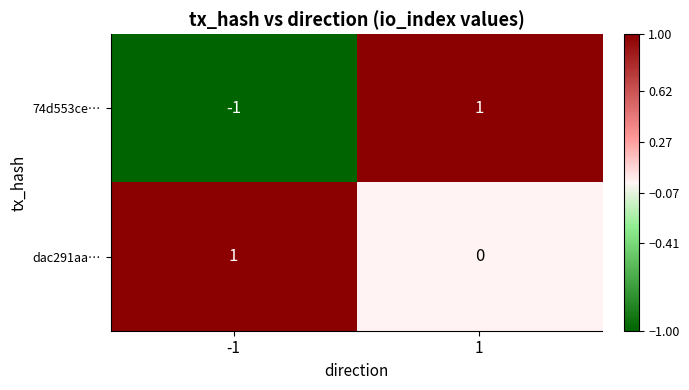

Rank the series by their average value, from highest to lowest.

dac291aa…, 74d553ce…